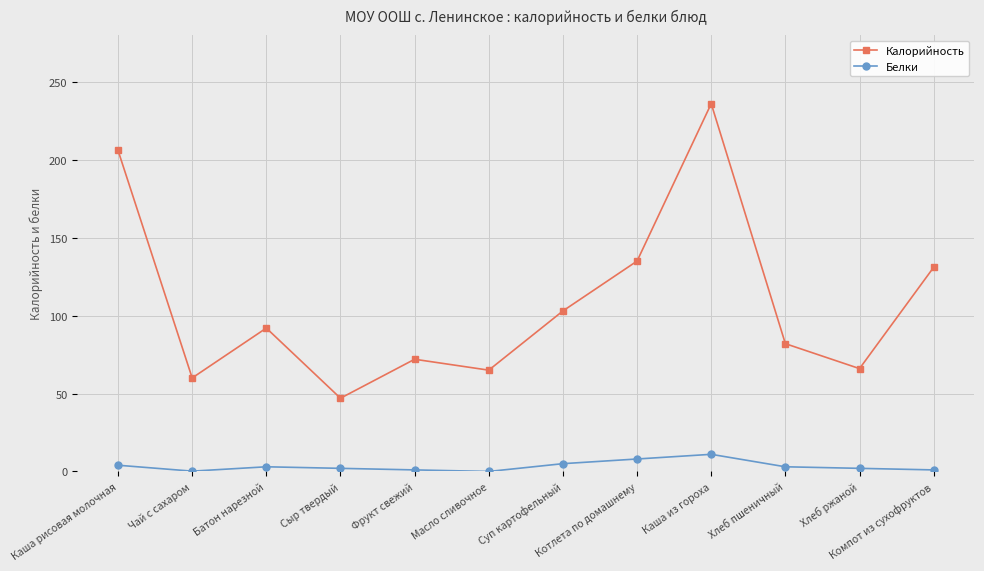

Count the number of data series in this chart.

2